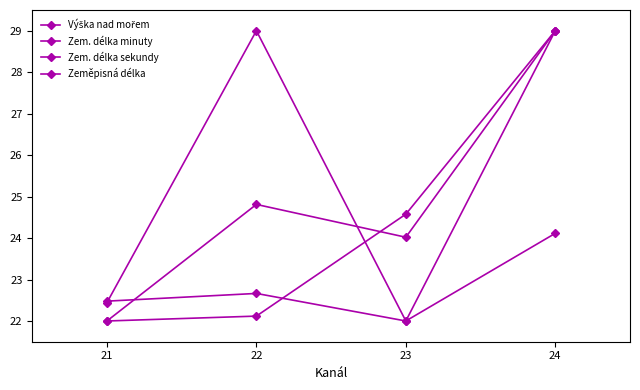

How many data points does each series have?

4